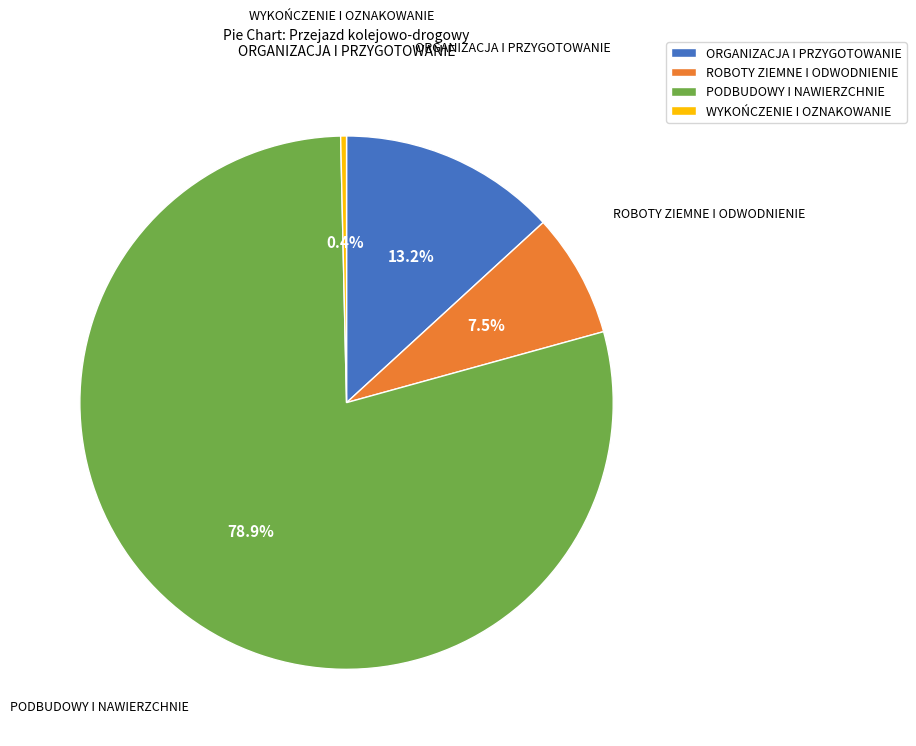

Count the number of slices in the pie.

4